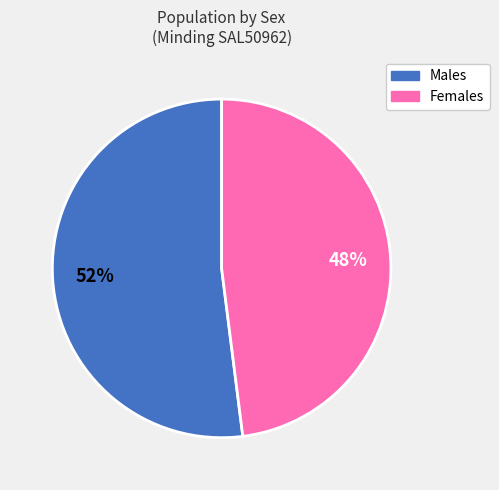

To the nearest percent, what is the difference between the Females and Males slice percentages?

4%